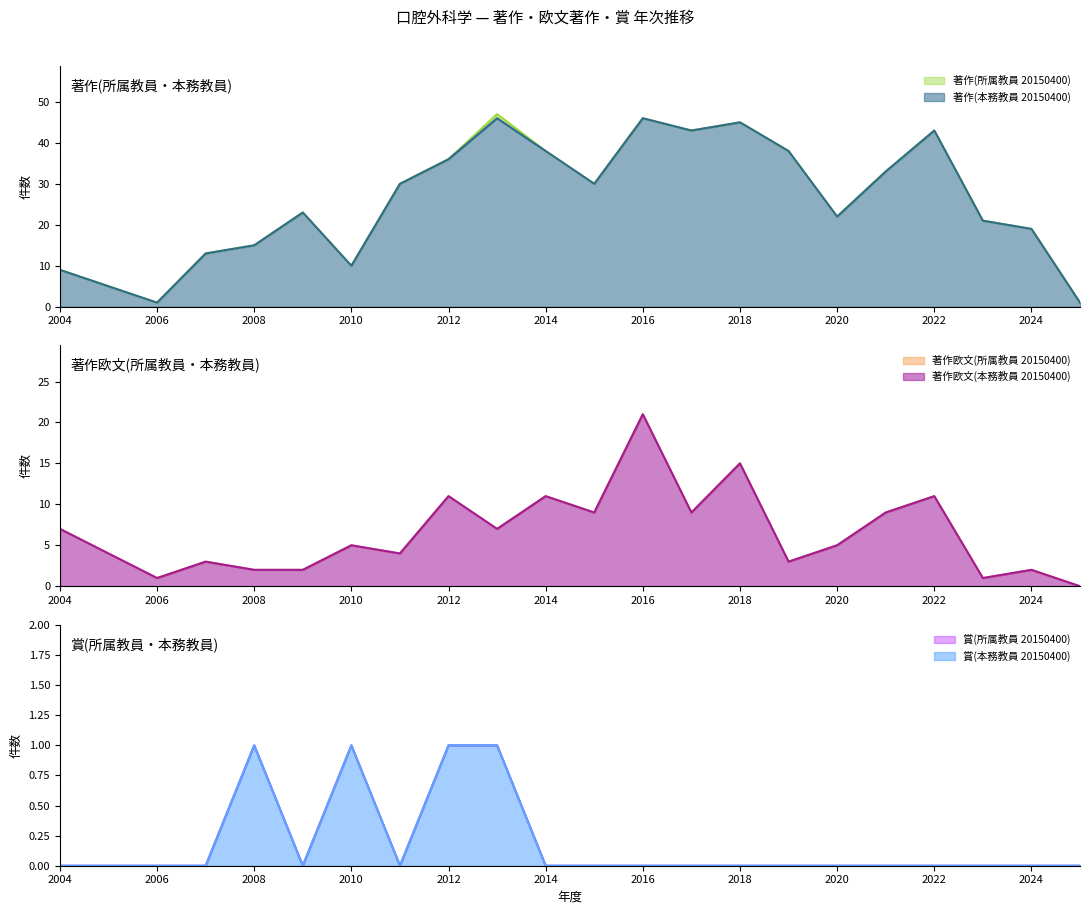

What is the difference between the second highest and minimum values in the 著作欧文(所属教員 20150400) series?

15